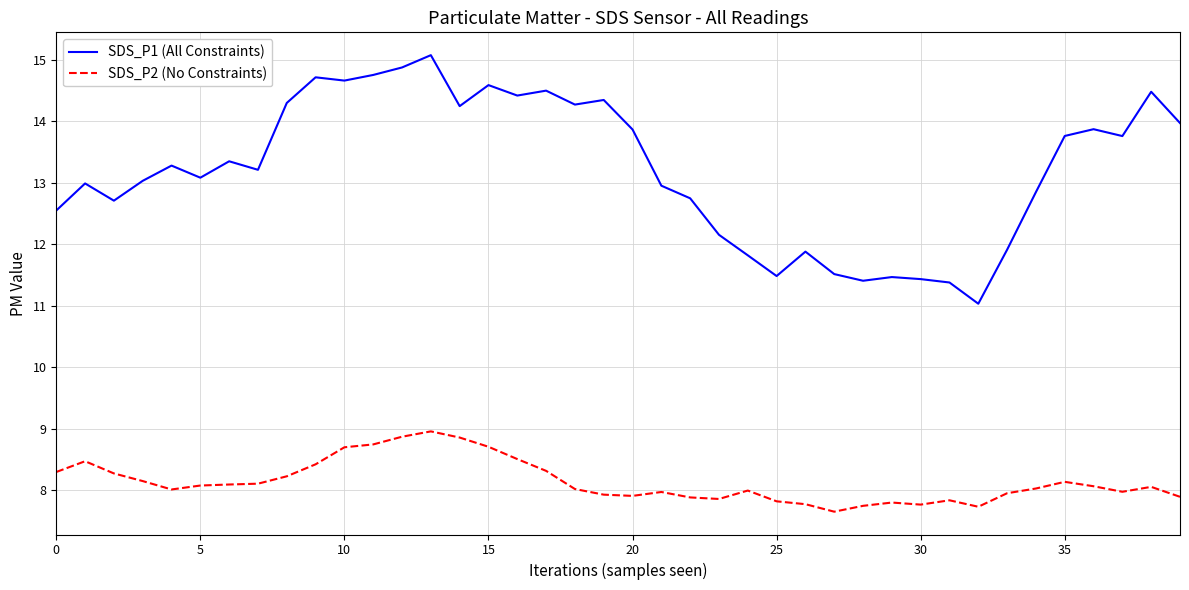

True or false: SDS_P2 (No Constraints) and SDS_P1 (All Constraints) intersect in this chart.

False